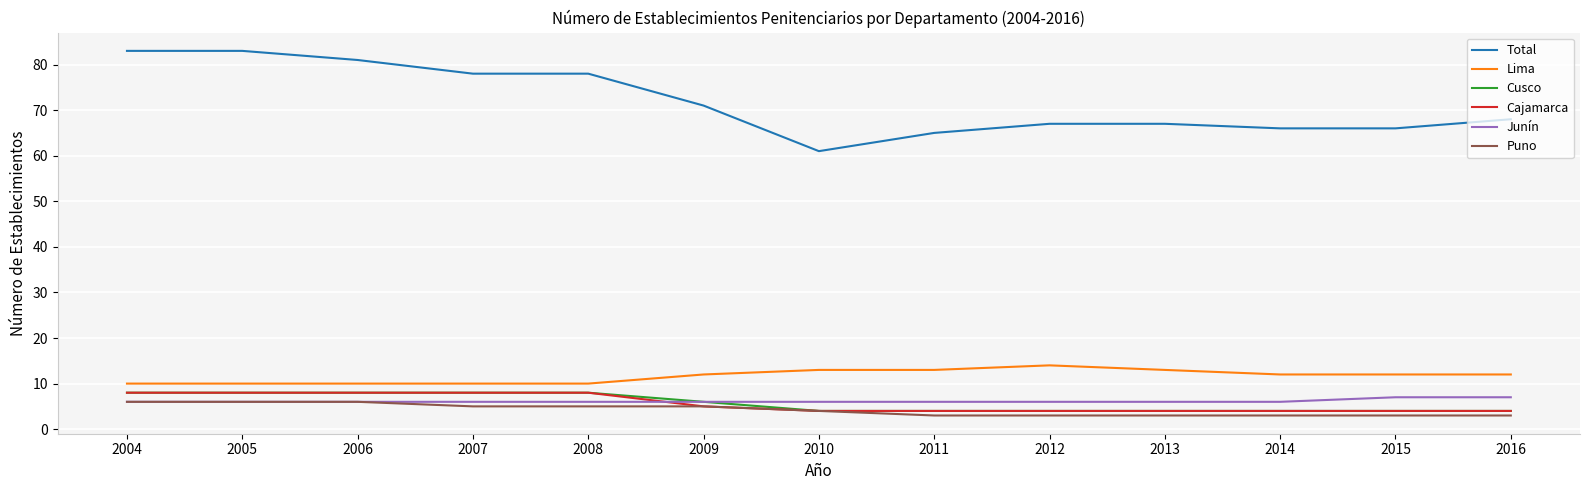

What is the minimum value shown in the chart?

3